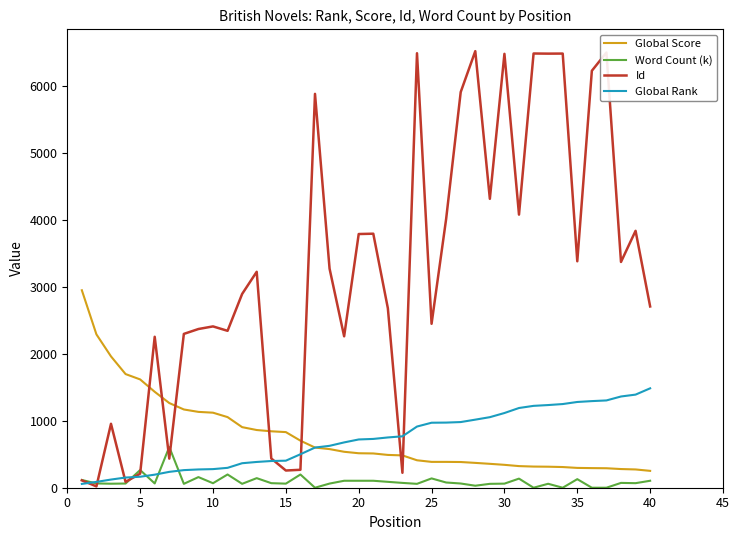

Which series has the widest spread of values?

Id